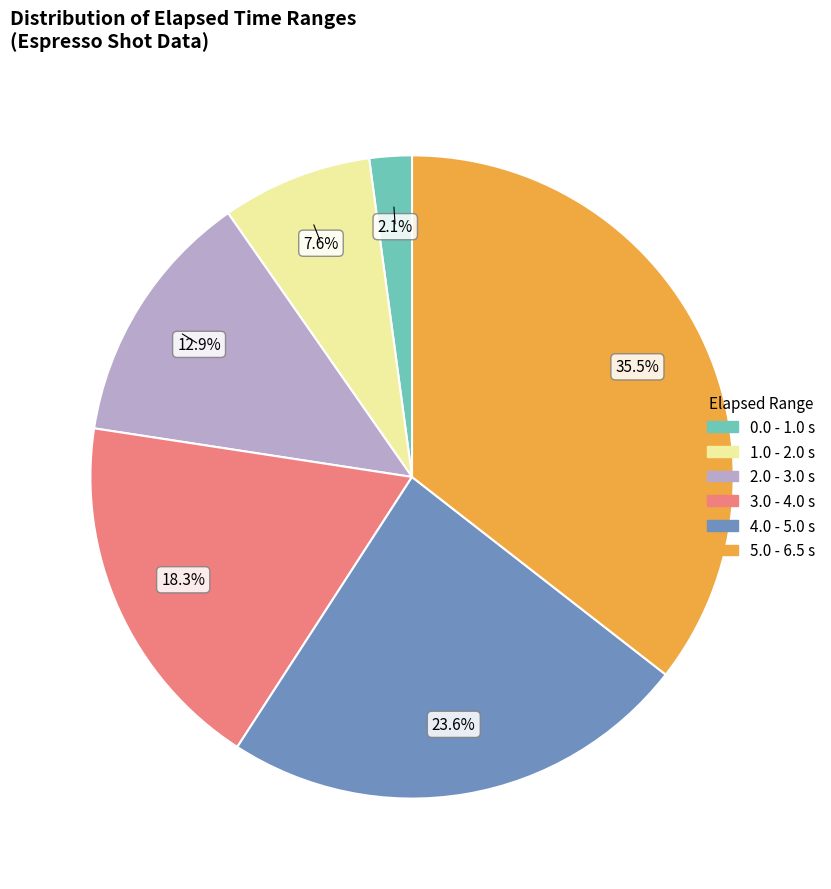

Is there any slice that represents more than half of the pie?

No